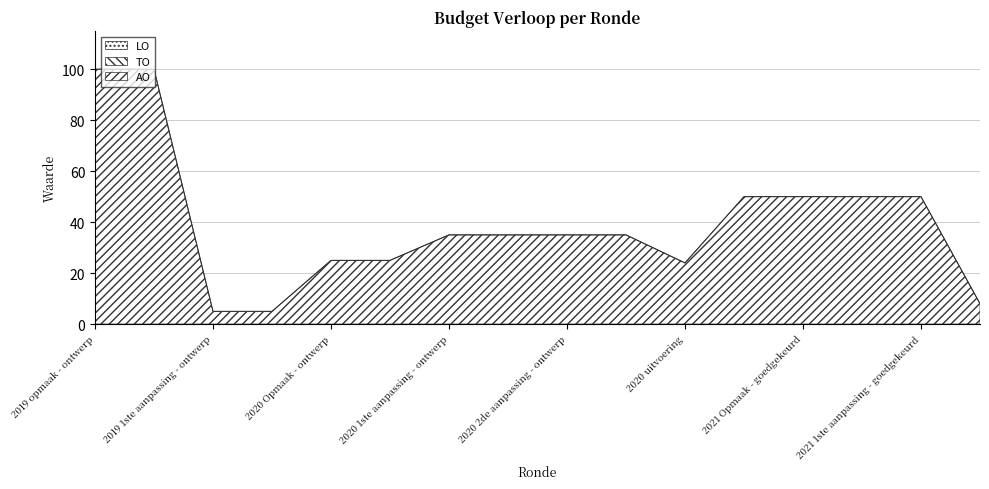

True or false: TO and LO intersect in this chart.

False